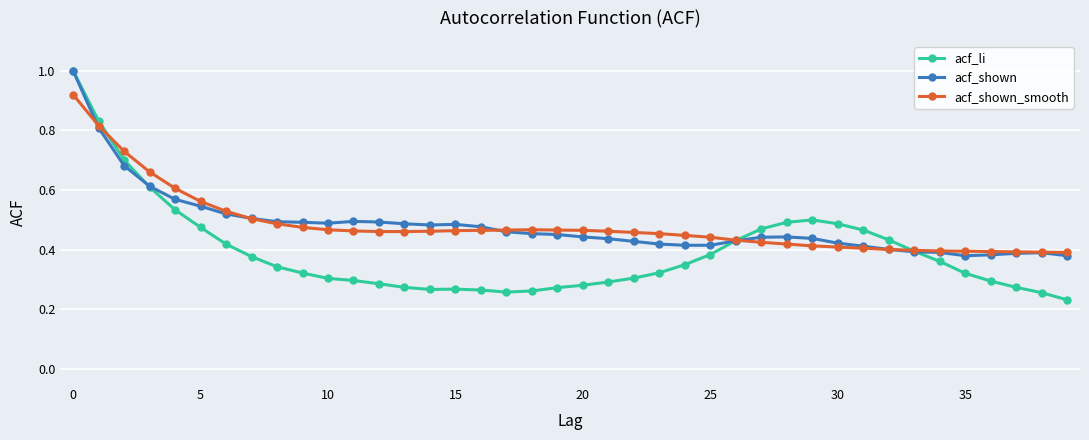

Which series has the widest spread of values?

acf_li